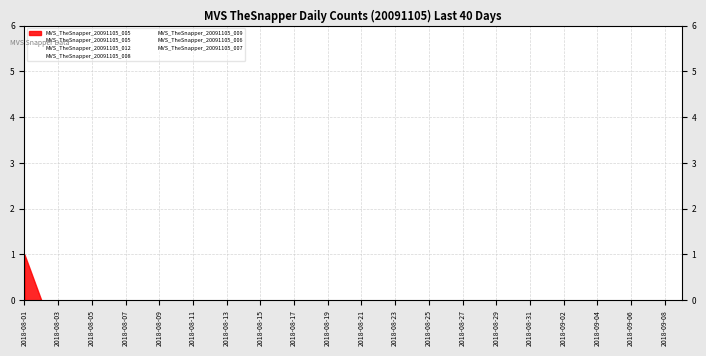

Does the chart display data point markers on the line(s)?

No